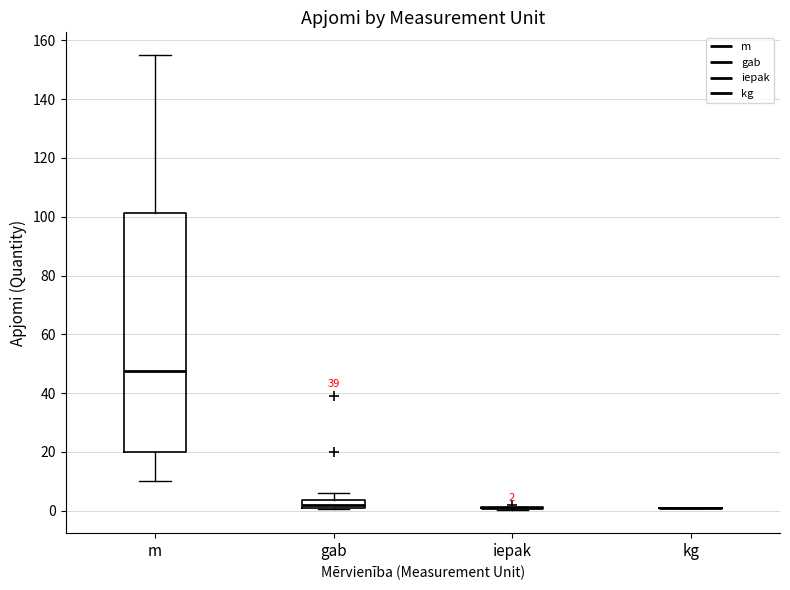

Which box is the tallest, from its lower edge to its upper edge?

m